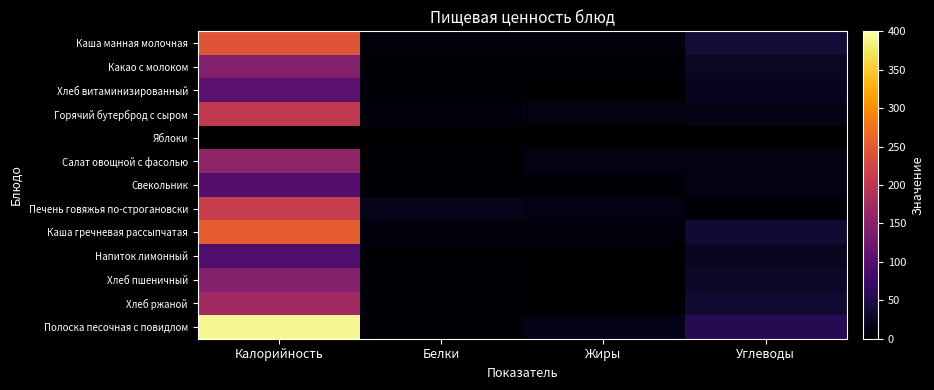

Which category has the lowest value across all series?

Белки